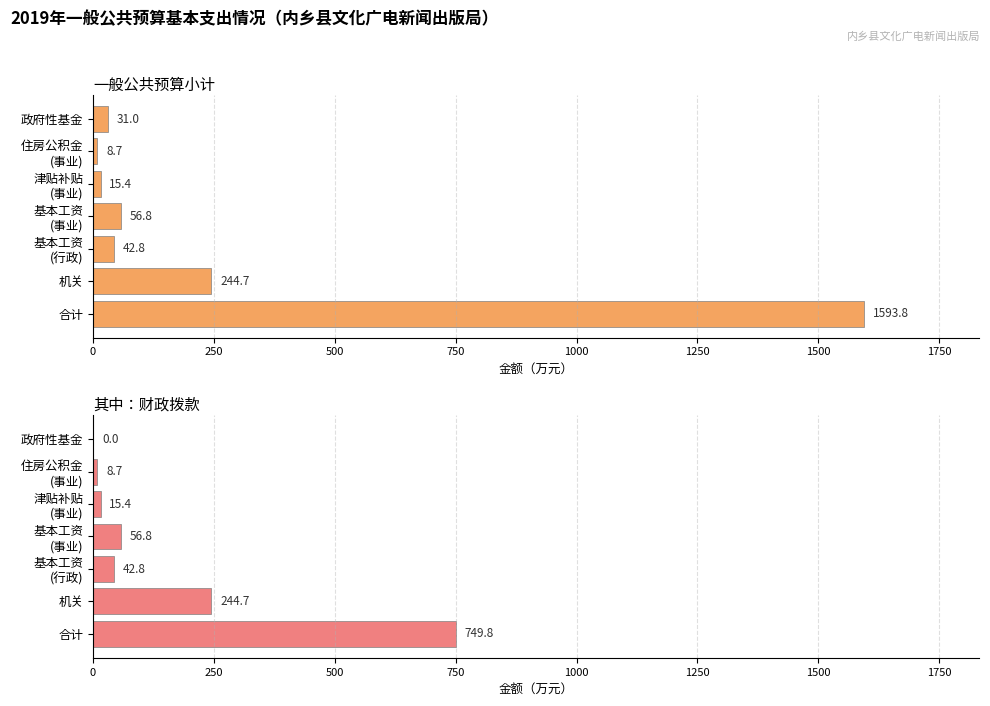

Rank the series by their maximum value, from highest to lowest.

一般公共预算小计, 财政拨款